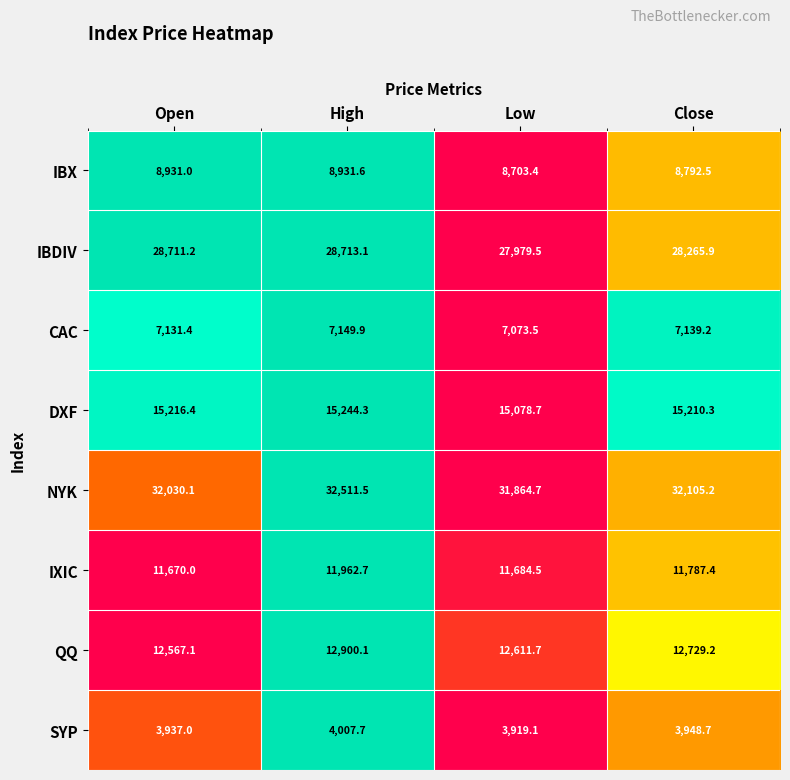

How many data points does each series have?

4